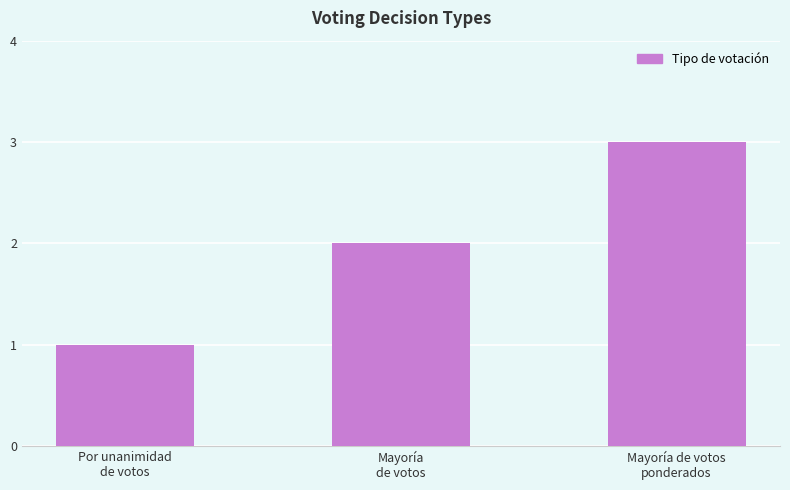

Which has a higher value, Por unanimidad
de votos or Mayoría de votos
ponderados?

Mayoría de votos
ponderados